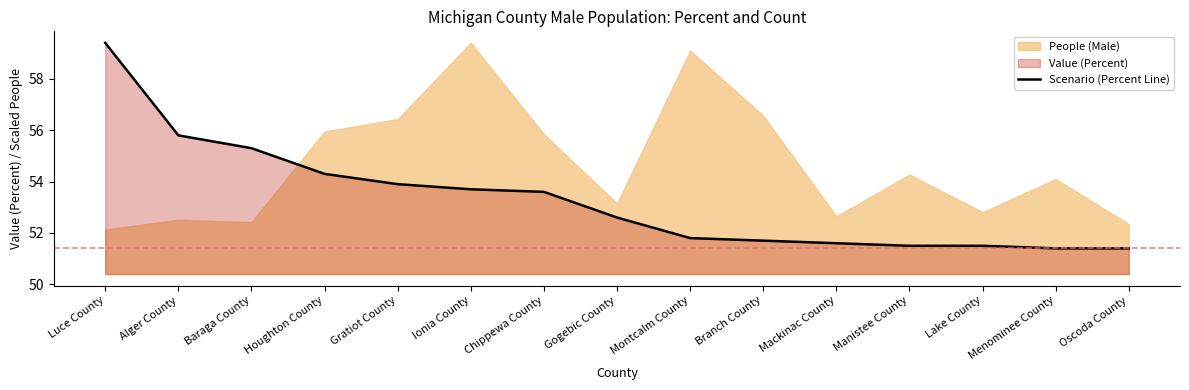

Reading right to left, transcribe all the data shown in this chart.

51.4	51.4	51.5	51.5	51.6	51.7	51.8	52.6	53.6	53.7	53.9	54.3	55.3	55.8	59.4